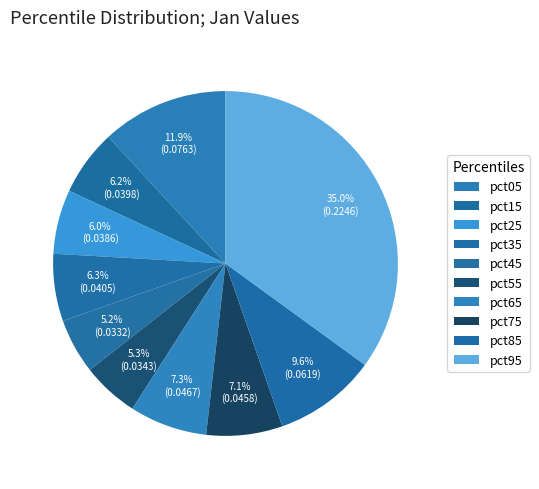

Is there any slice that represents more than half of the pie?

No